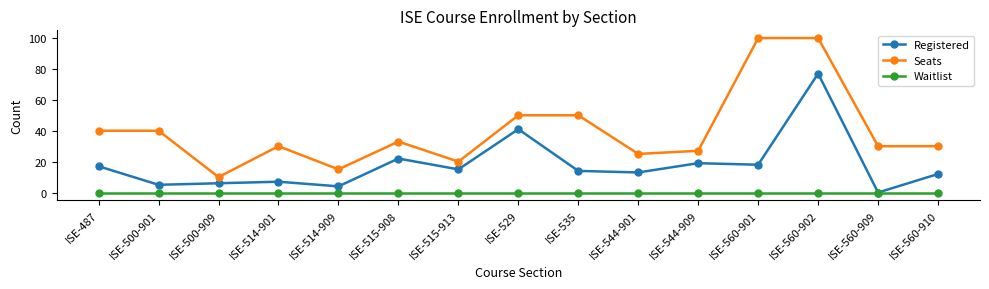

What is the greatest value displayed?

100